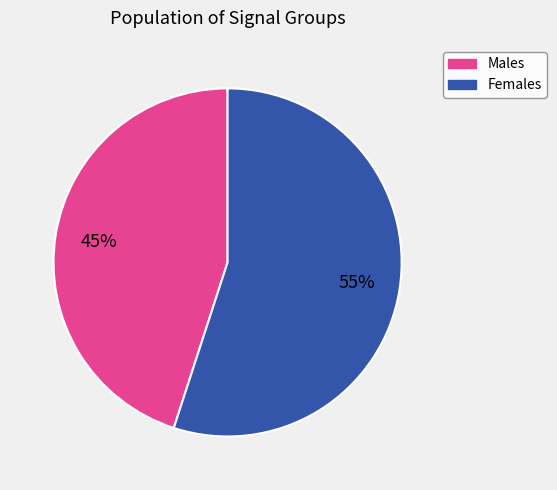

Is there any slice that represents more than half of the pie?

Yes